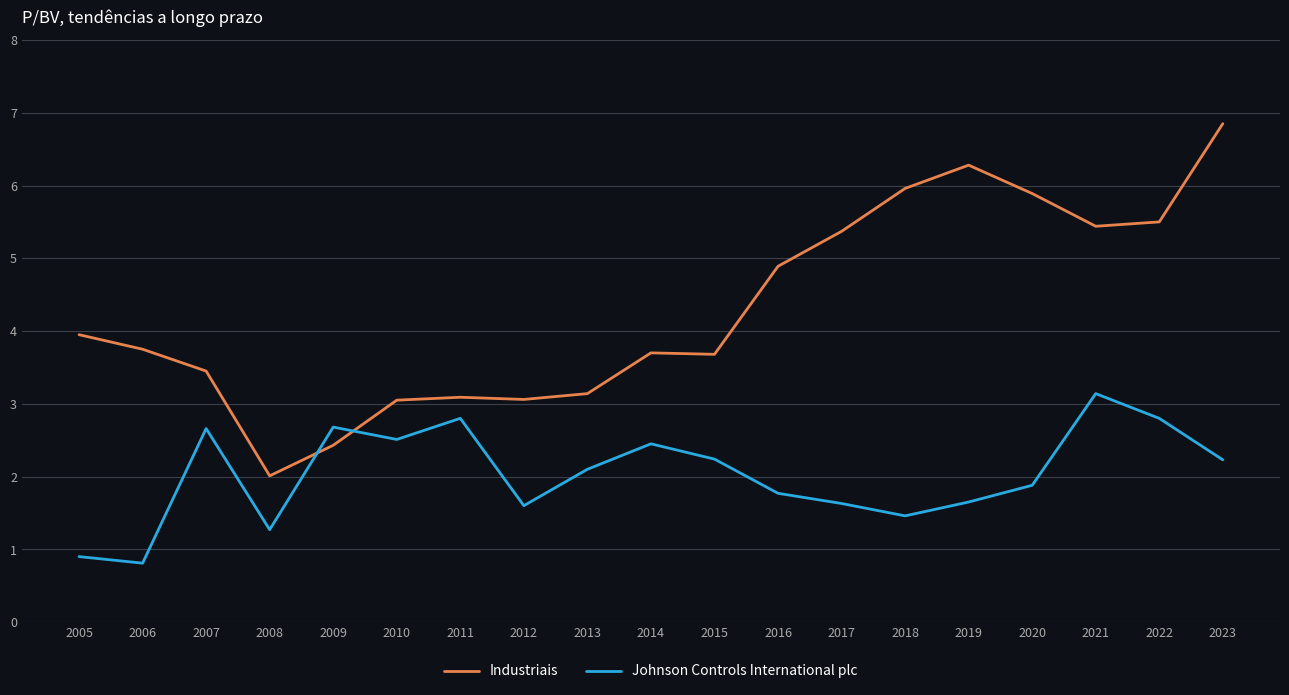

Rank the series by their average value, from highest to lowest.

Industriais, Johnson Controls International plc